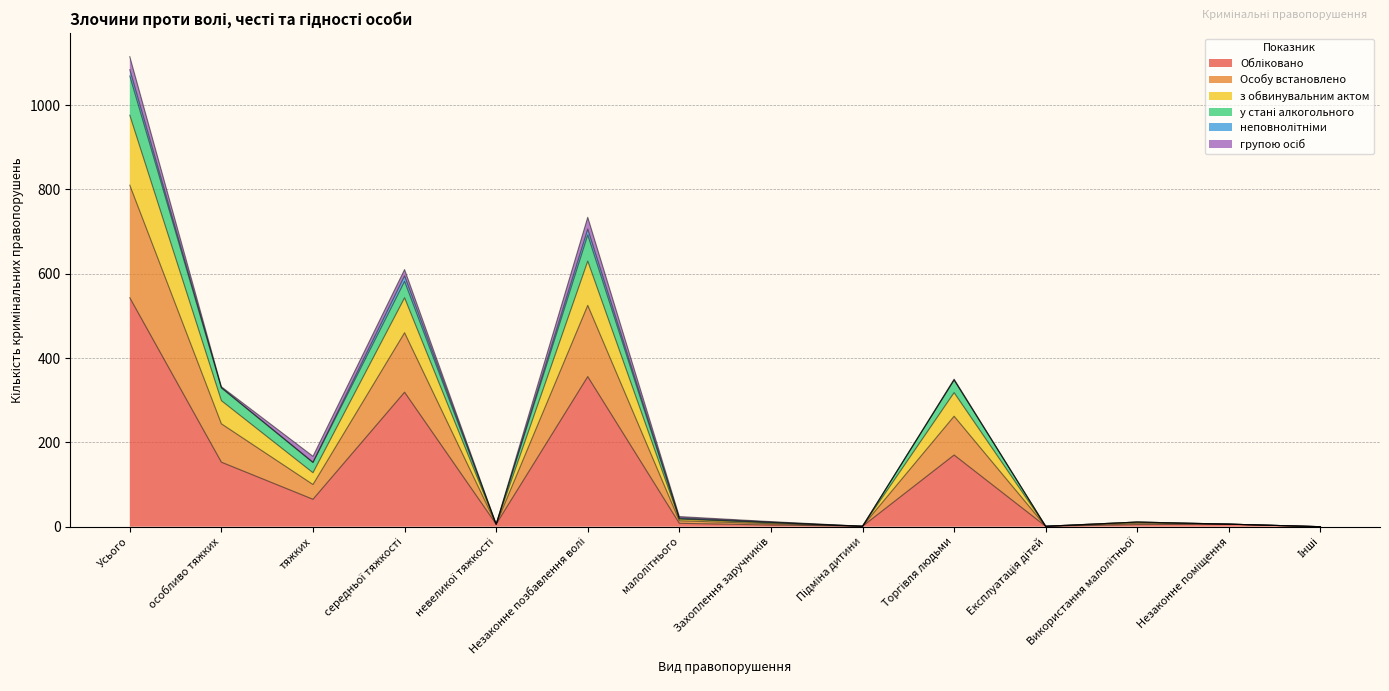

At how many categories does at least one series exceed 986?

1